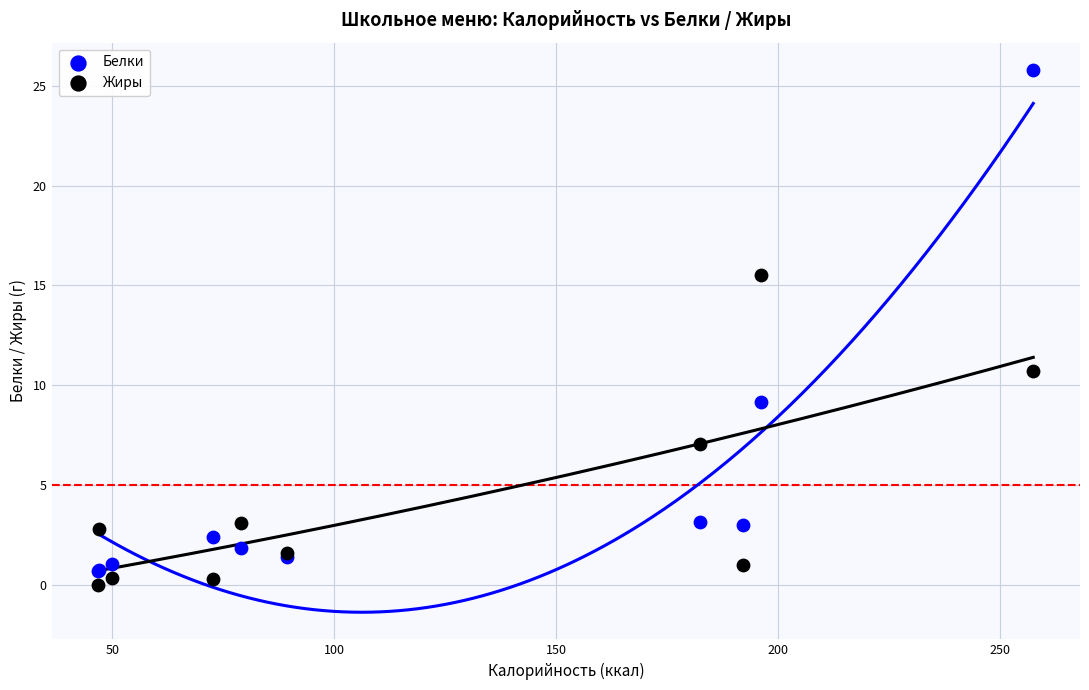

Across all series, what Y value is closest to 12?

10.7